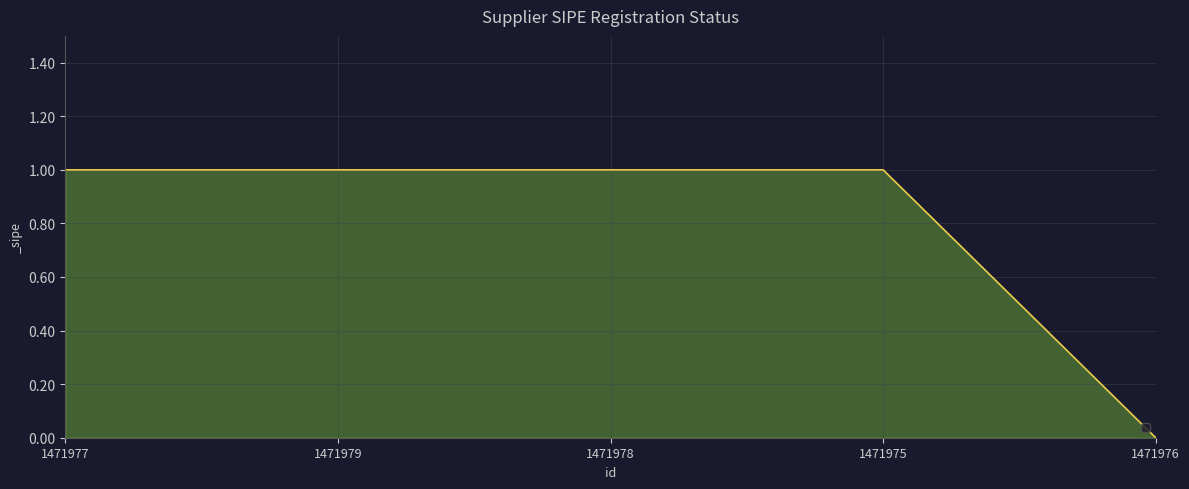

Reading left to right, what are all the values shown in this chart?

1471977=1	1471979=1	1471978=1	1471975=1	1471976=0